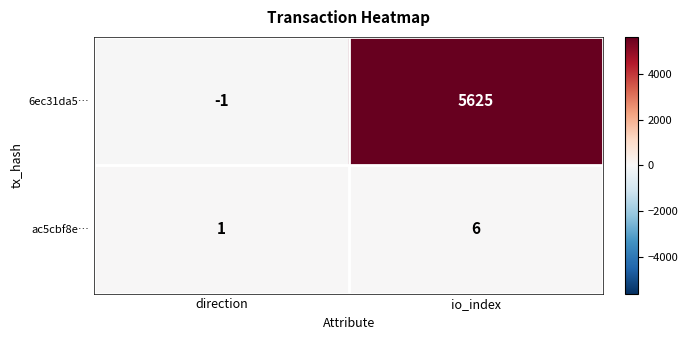

Which label corresponds to the smallest value in the chart?

direction